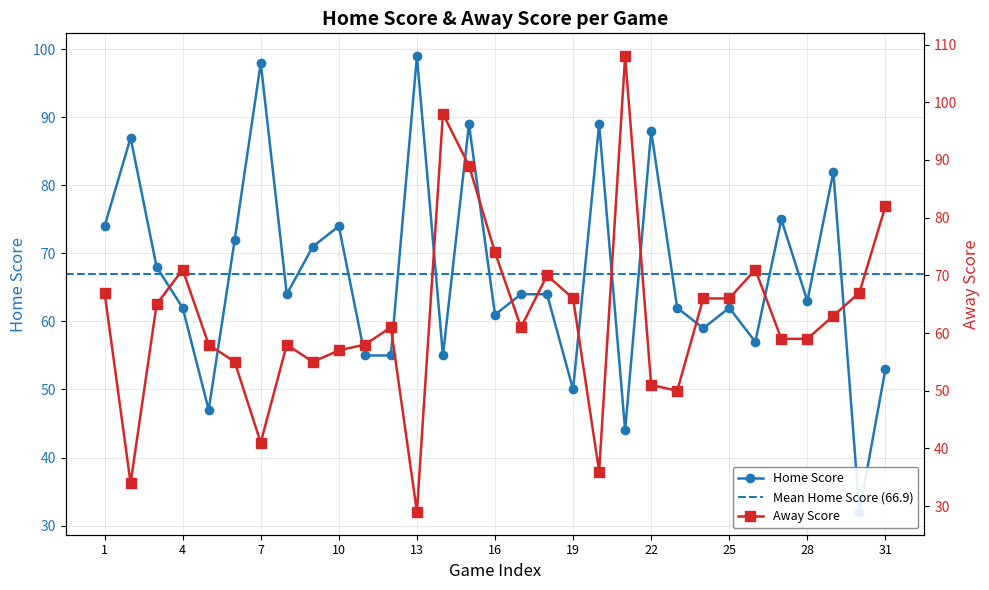

Read the Away Score value at 27.

59